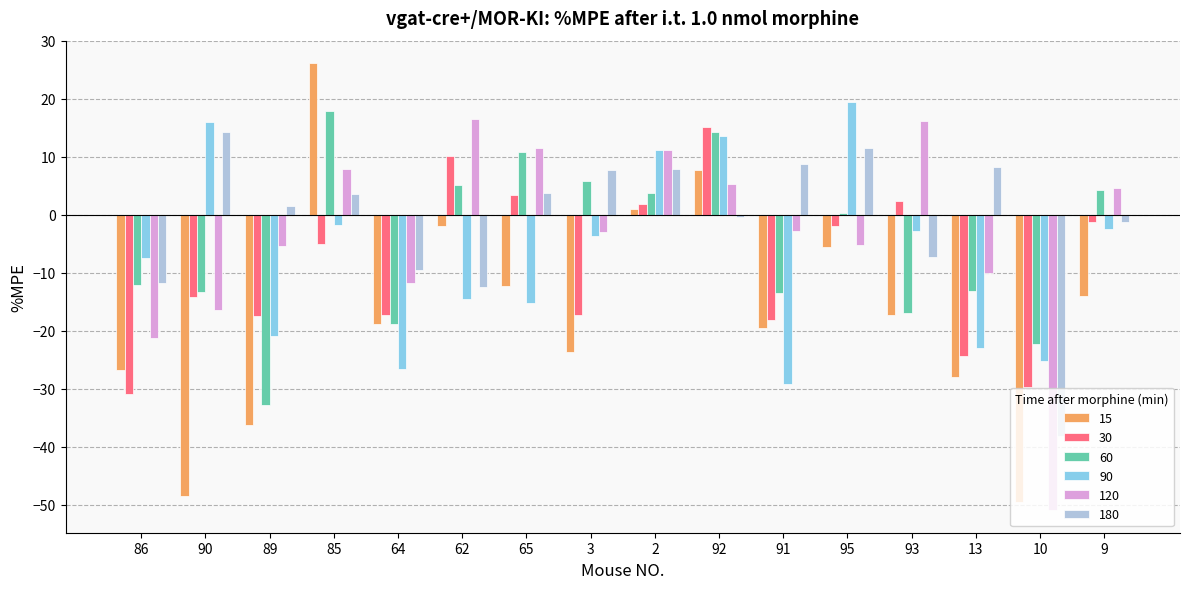

Is it true that 180 equals 11.8 at 3?

False